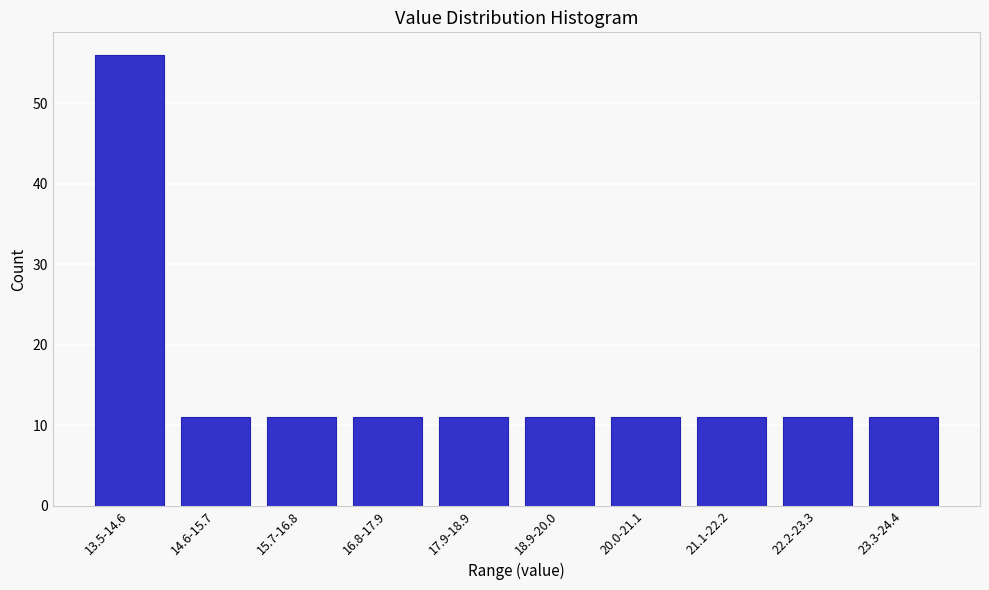

Reading left to right, transcribe all the data shown in this chart.

56	11	11	11	11	11	11	11	11	11